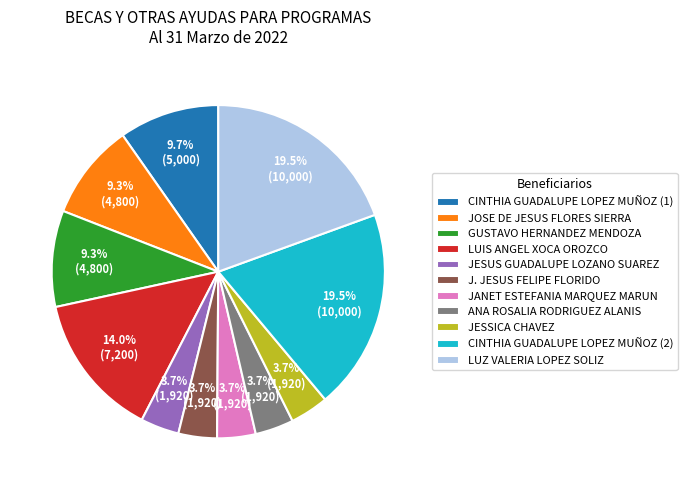

How much of the chart is everything except JESUS GUADALUPE LOZANO SUAREZ?

96.3%